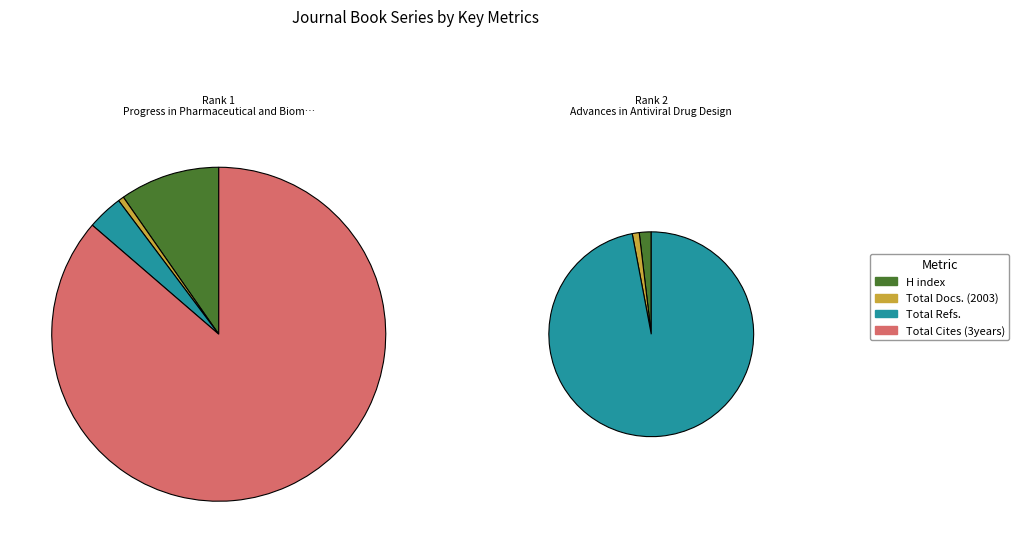

Which series has the largest range (max minus min)?

Total Cites (3years)